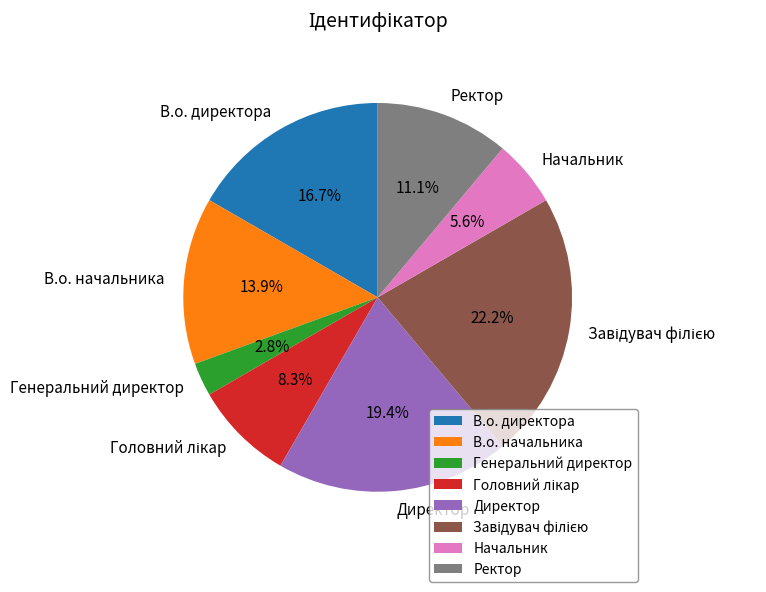

Is Ректор the majority of the pie?

No